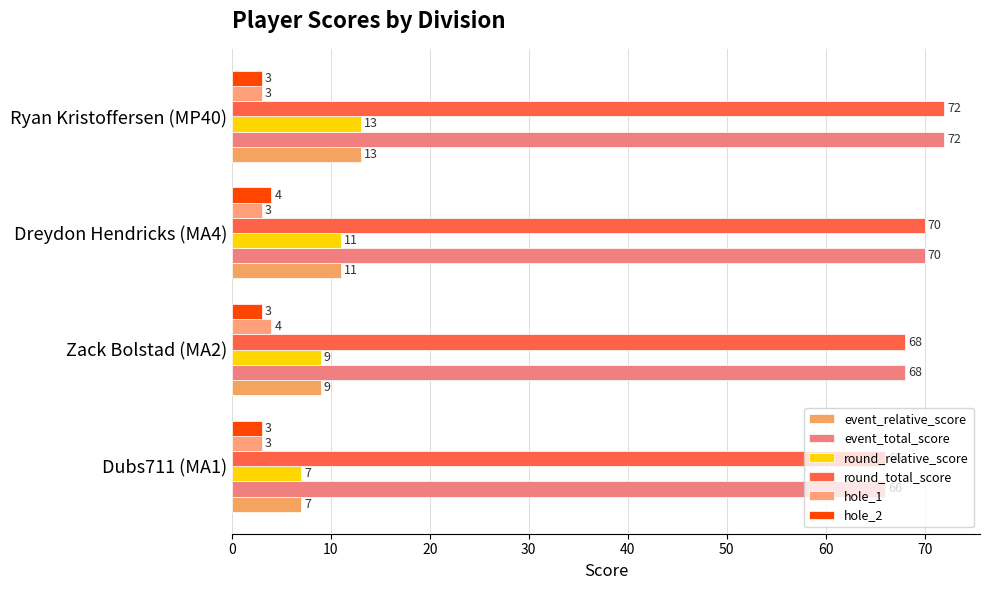

What are all the series names shown in the legend?

event_relative_score, event_total_score, round_relative_score, round_total_score, hole_1, hole_2